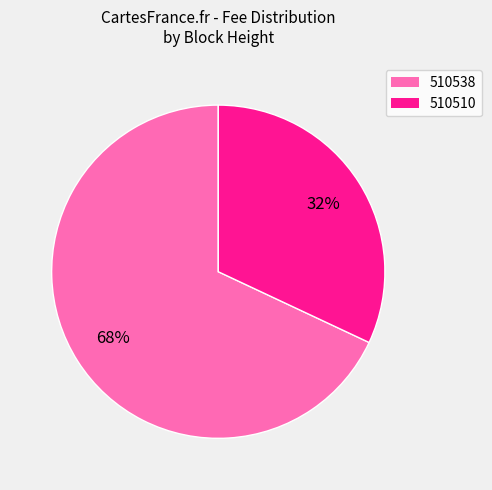

Does 510510 account for over 50% of the chart?

No